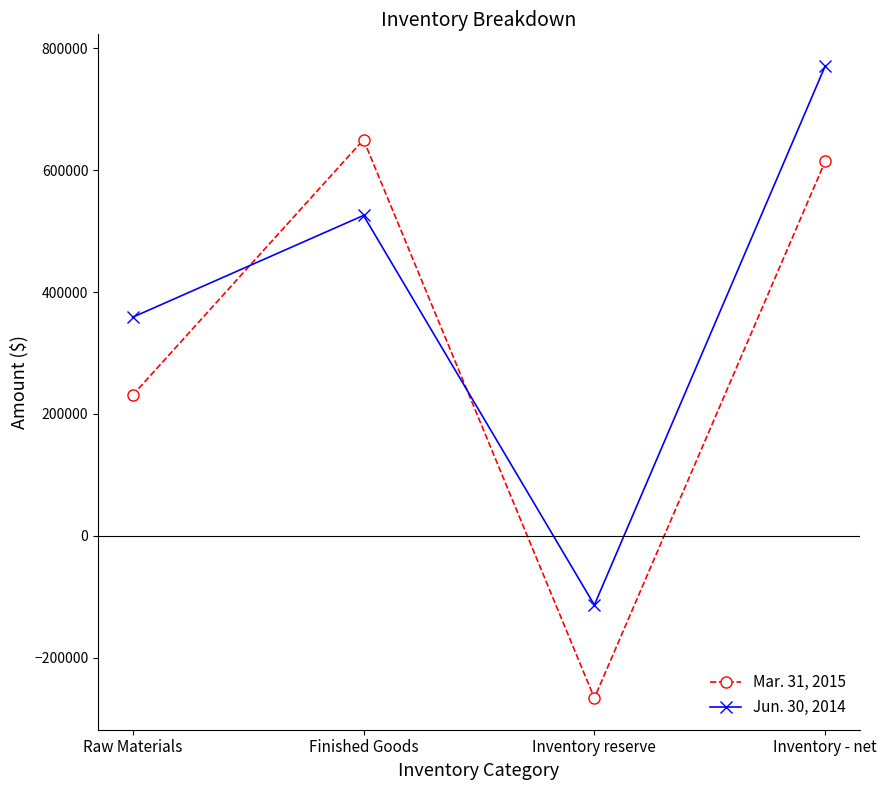

Where is the first local minimum for Mar. 31, 2015?

Inventory reserve